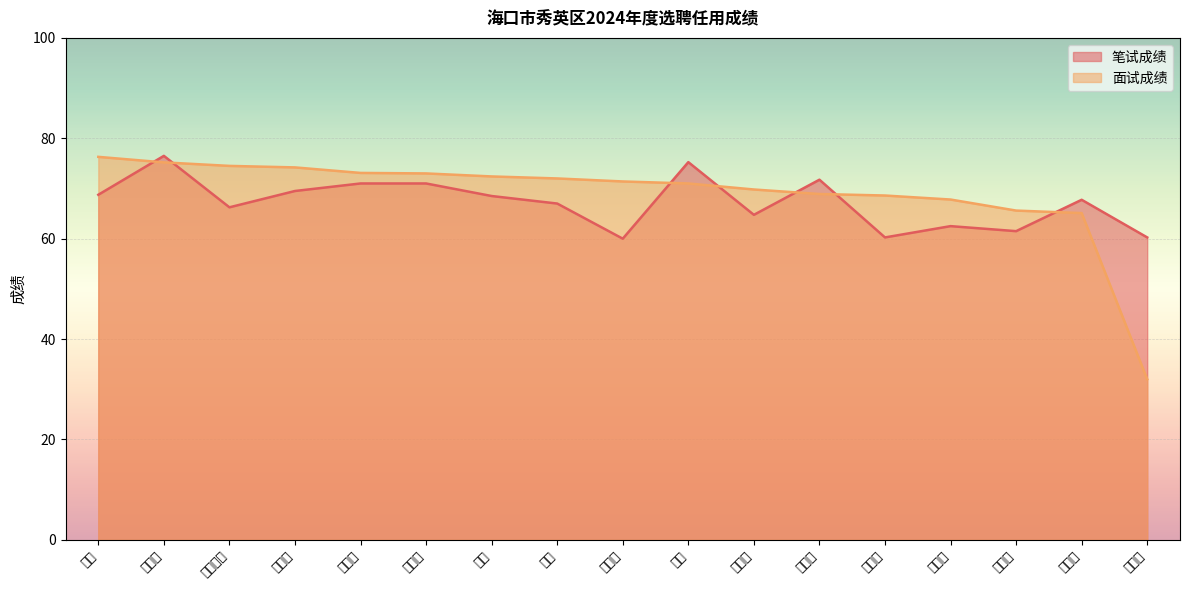

Rank the categories by 面试成绩 value from lowest to highest.

侯雁华, 吴海圣, 王康熙, 吴舒云, 符德关, 肖芳荣, 黄光锋, 夏莹, 符小曼, 刘欢, 王敏, 童巧帆, 邝继钦, 叶佳丽, 欧阳静瑜, 洪登哲, 王峥